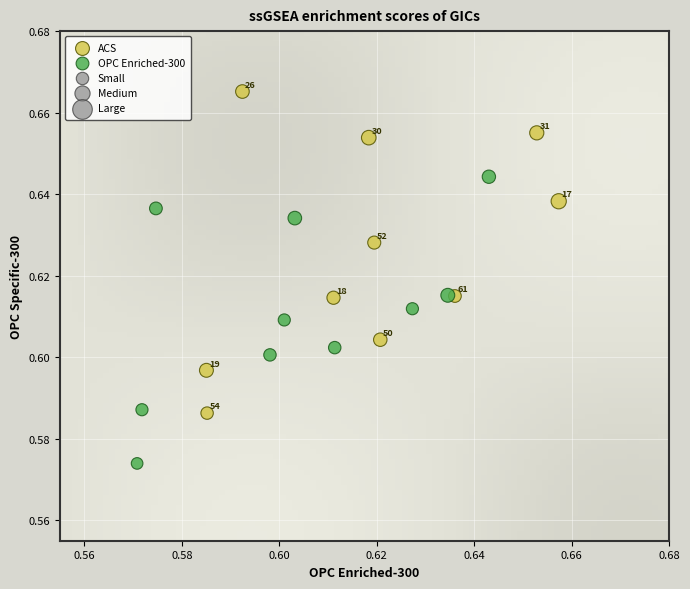

Which series contains the highest Y value?

ACS